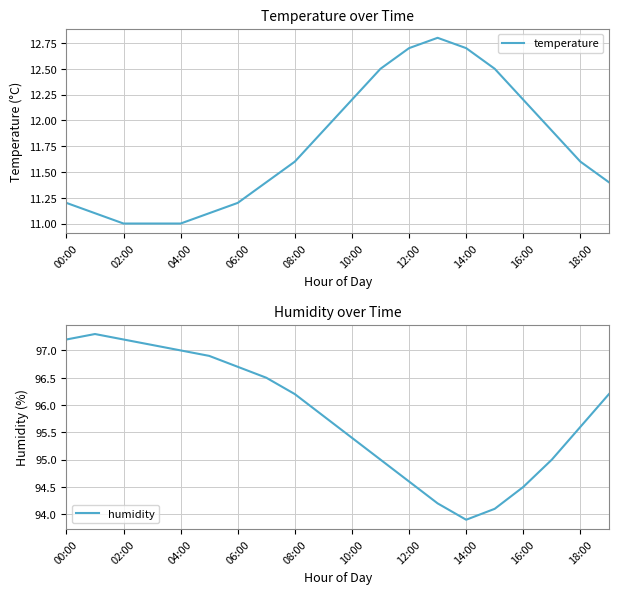

At which label is humidity closest to 95?

11